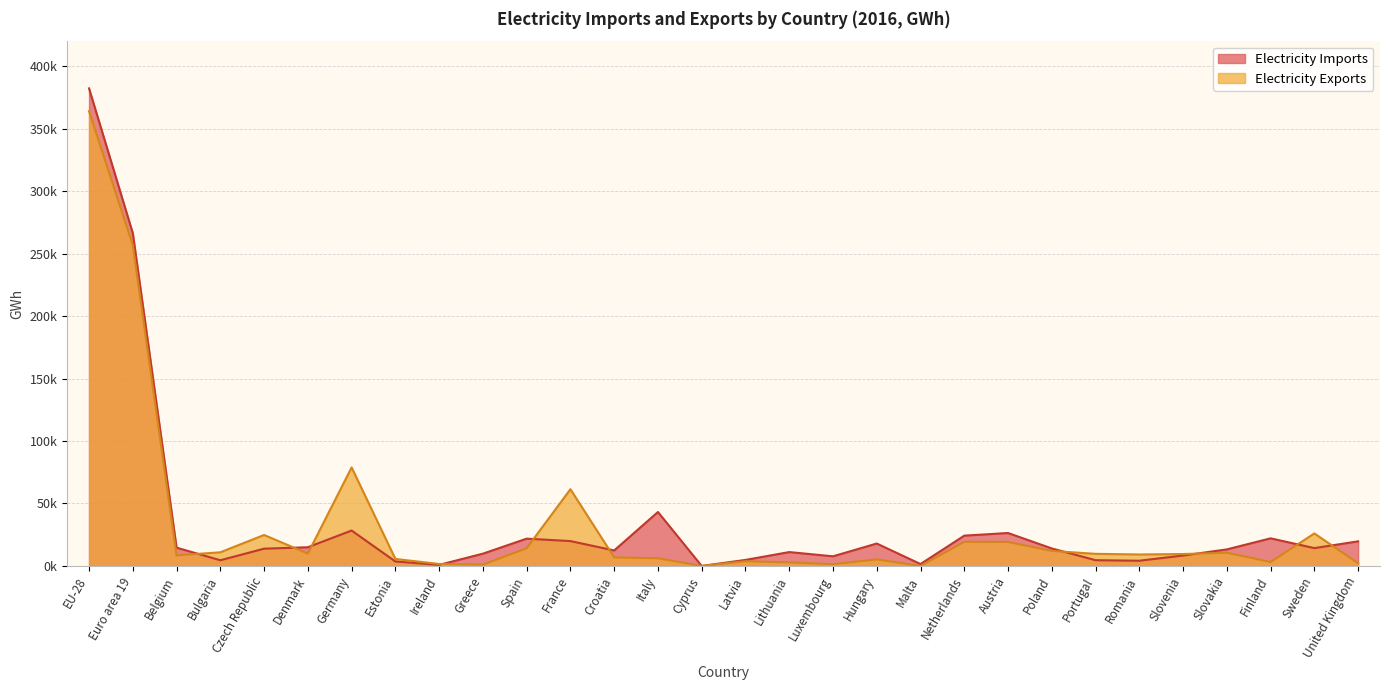

How many times do Electricity Exports and Electricity Imports cross each other?

10